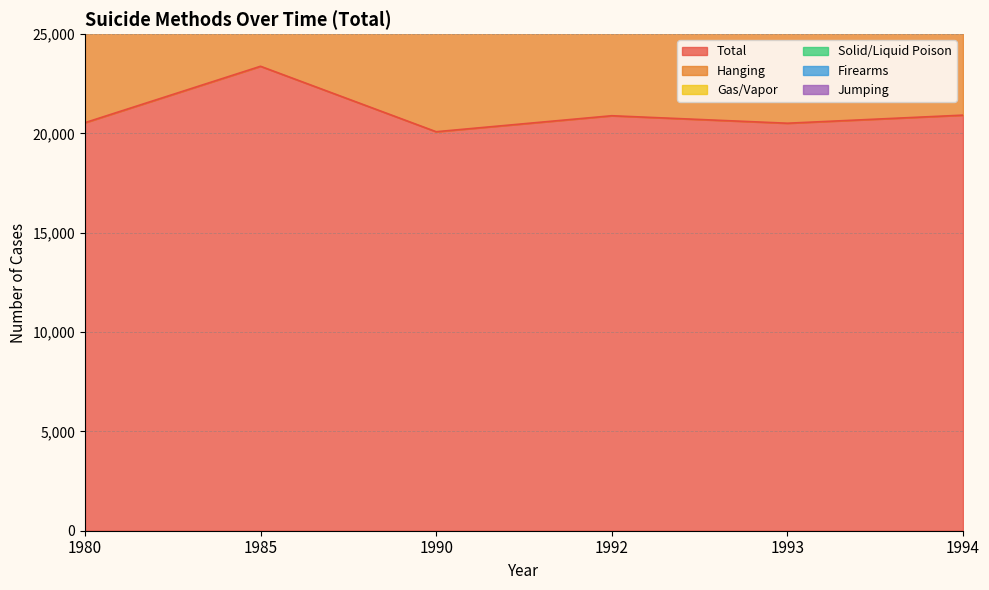

Reading right to left, what are all the values shown in this chart?

Total: 20923	20516	20893	20088	23383	20542
Hanging: 12506	11926	12589	11448	13422	10968
Gas/Vapor: 1151	1392	1158	1027	1983	2342
Solid/Liquid Poison: 1276	1274	1344	1394	2288	1335
Firearms: 642	661	611	635	530	517
Jumping: 2200	2176	2106	2223	1794	1365